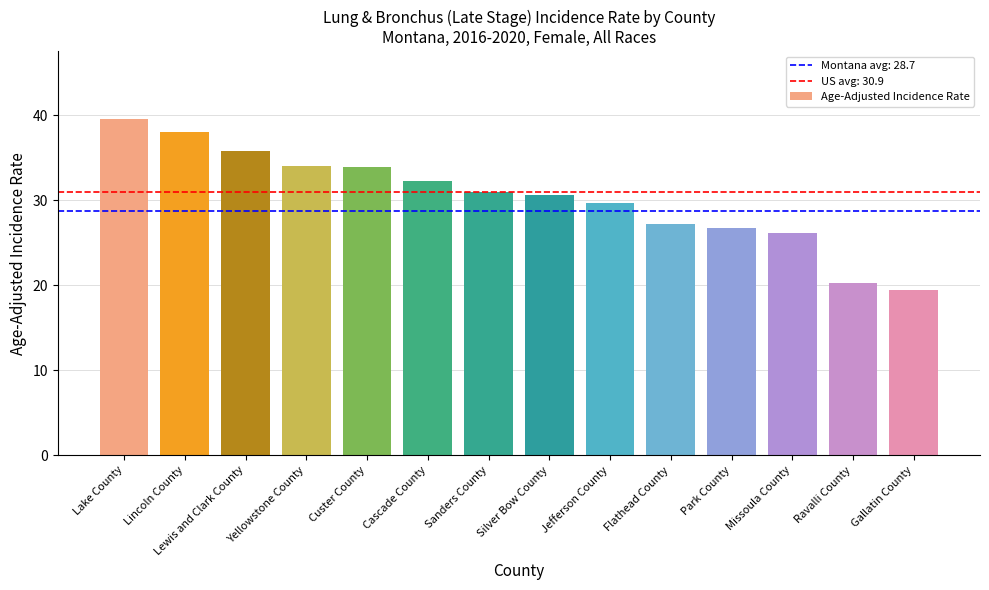

How many bars are there in total?

14